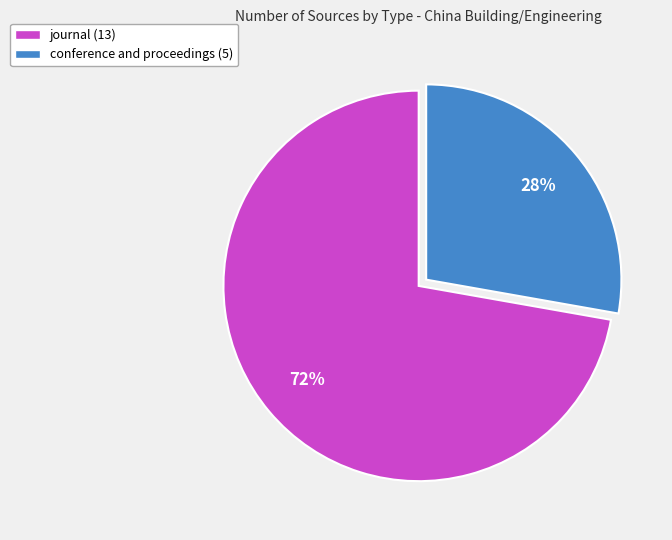

Approximately how many times larger is the value at journal compared to conference and proceedings?

2.6